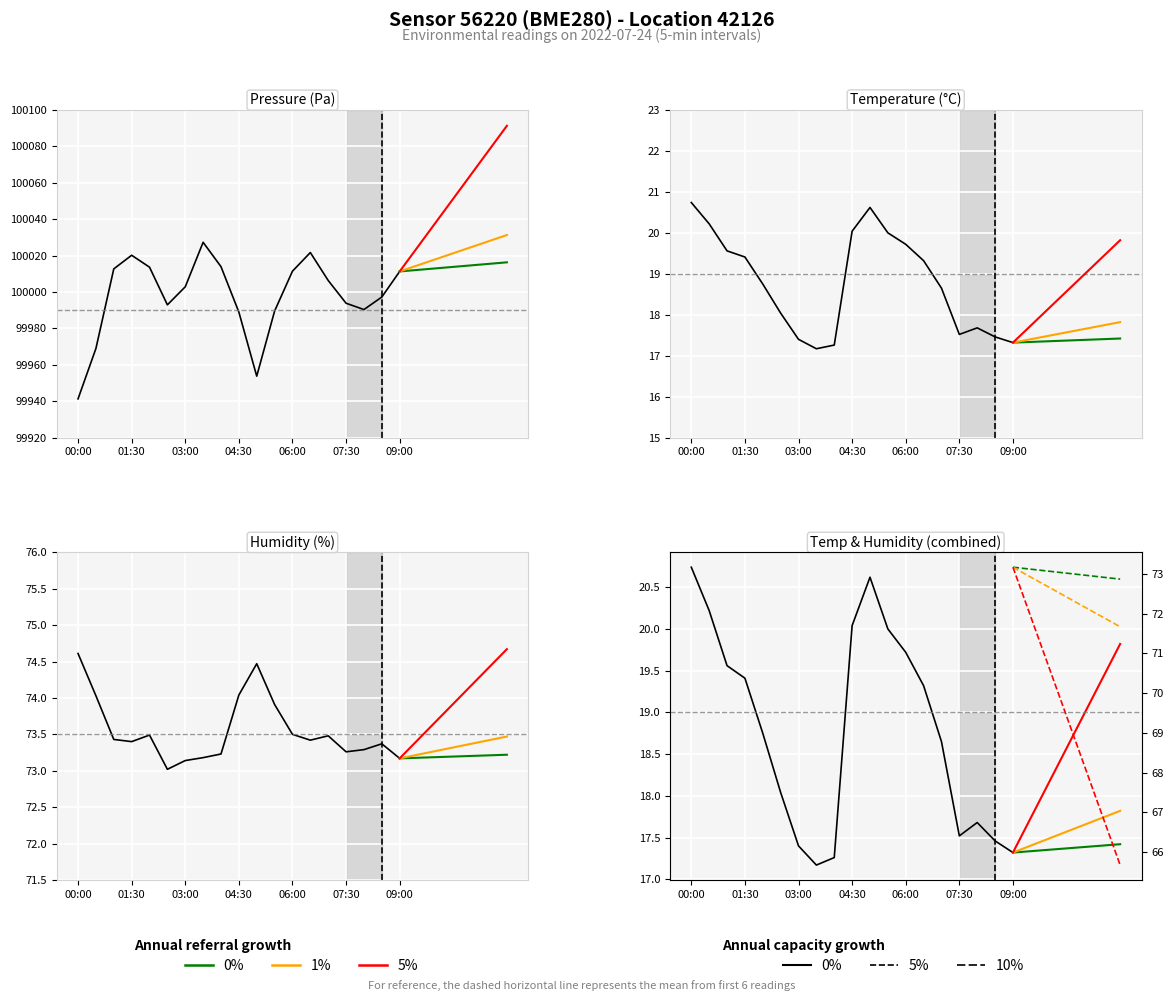

How many values in the temperature series exceed 18?

12